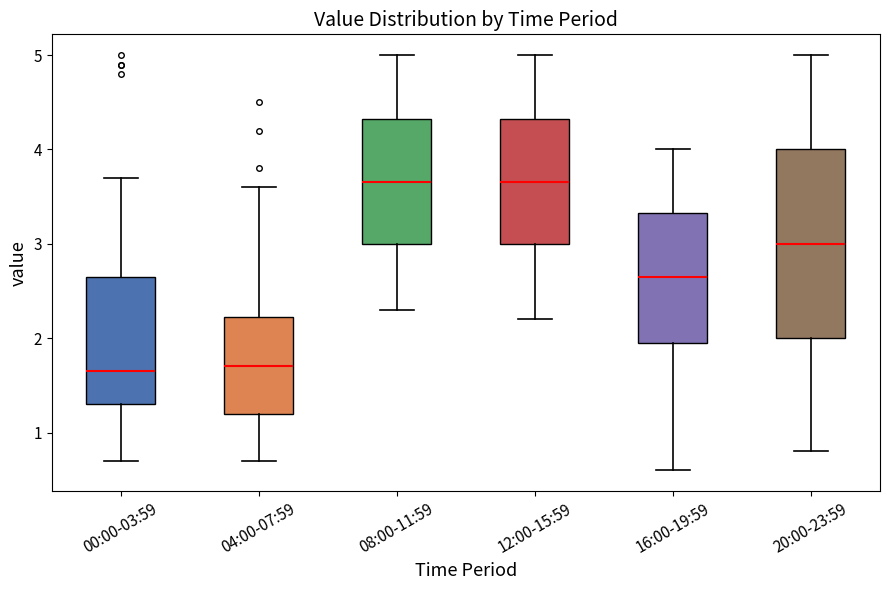

Reading left to right, read every box against the y-axis: the position of its median line, the range the box covers, and the ends of its whiskers. The values are not printed on the chart, so give them approximately, as read against the axis.

00:00-03:59: median 1.7, box 1.3 to 2.7, whiskers 0.7 to 3.7
04:00-07:59: median 1.7, box 1.2 to 2.2, whiskers 0.7 to 3.6
08:00-11:59: median 3.7, box 3.0 to 4.3, whiskers 2.3 to 5.0
12:00-15:59: median 3.7, box 3.0 to 4.3, whiskers 2.2 to 5.0
16:00-19:59: median 2.7, box 2.0 to 3.3, whiskers 0.6 to 4.0
20:00-23:59: median 3.0, box 2.0 to 4.0, whiskers 0.8 to 5.0